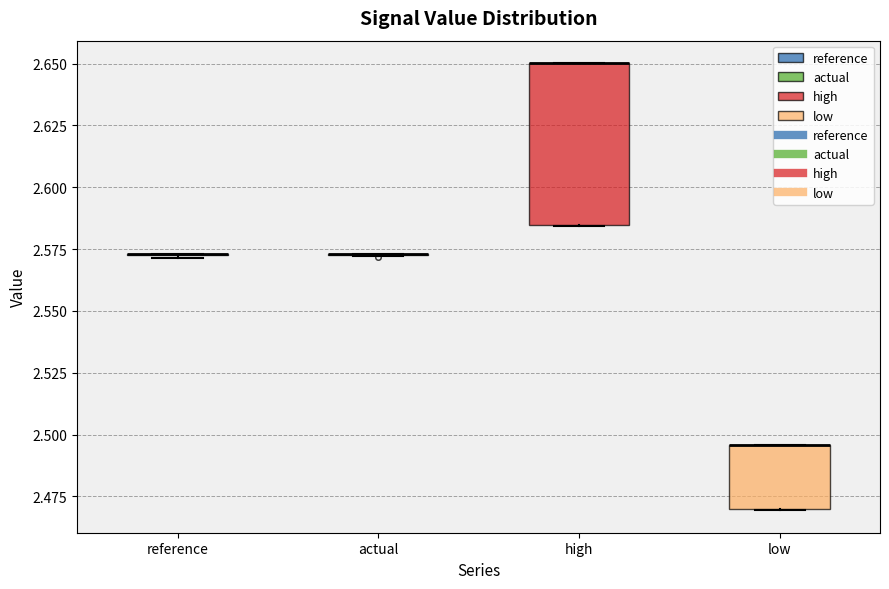

Reading left to right, transcribe this box plot: for each box, give where its median line is, the range the box spans, and where its two whiskers end, as read against the y-axis. The values are not printed on the chart, so give them approximately, as read against the axis.

reference: box collapsed to a line at 2.575, whiskers 2.570 to 2.575
actual: box collapsed to a line at 2.575, whiskers 2.570 to 2.575
high: median 2.650 (drawn on the box's upper edge), box 2.585 to 2.650, whiskers 2.585 to 2.650
low: median 2.495 (drawn on the box's upper edge), box 2.470 to 2.495, whiskers 2.470 to 2.495